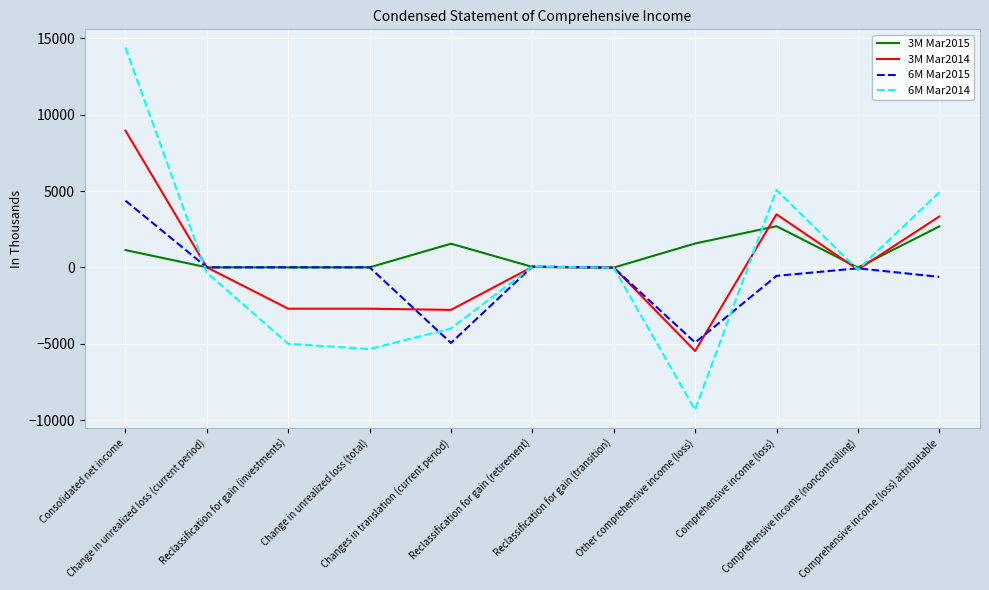

List the series in order of their peak value, lowest first.

3M Mar2015, 6M Mar2015, 3M Mar2014, 6M Mar2014